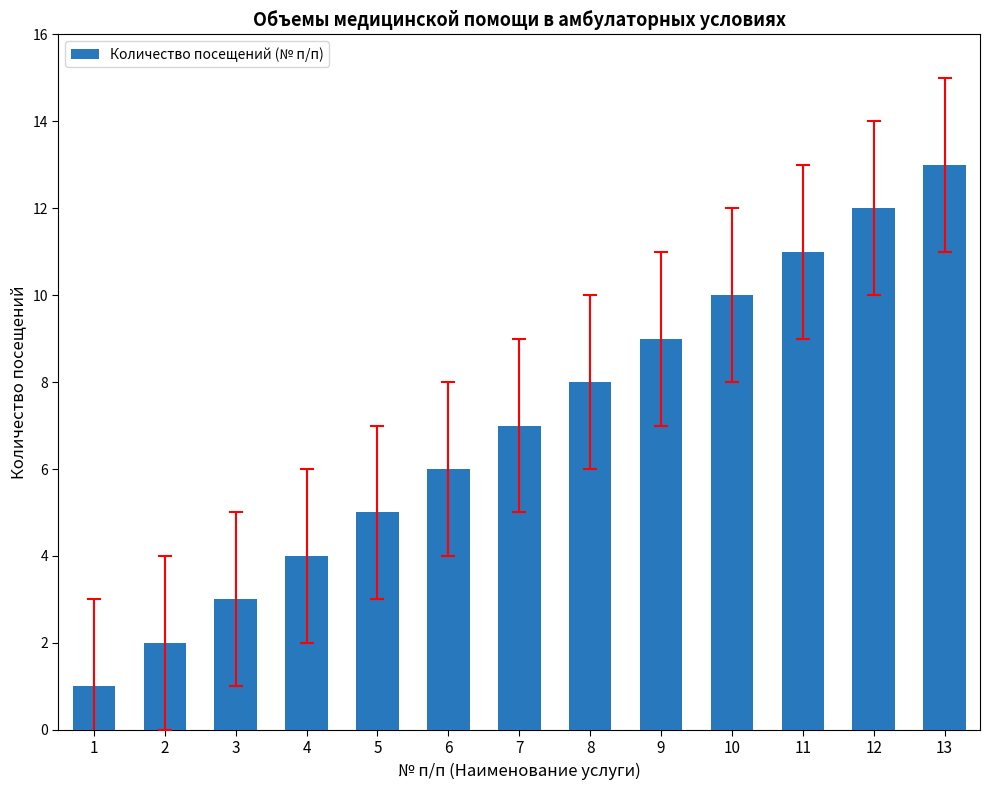

Reading left to right, transcribe all the data shown in this chart.

1=1	2=2	3=3	4=4	5=5	6=6	7=7	8=8	9=9	10=10	11=11	12=12	13=13